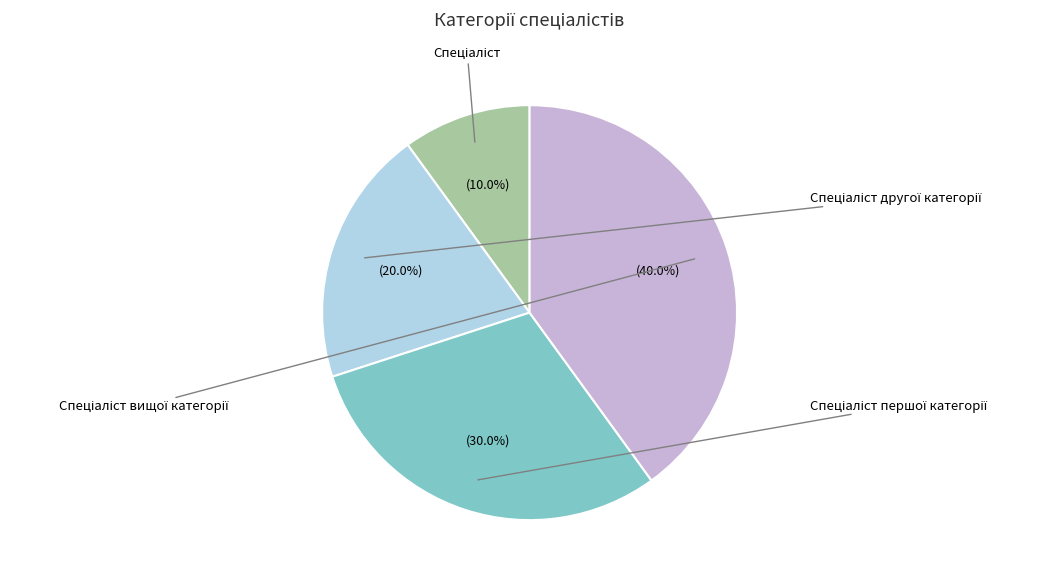

What is the largest slice in the pie chart?

Спеціаліст вищої категорії